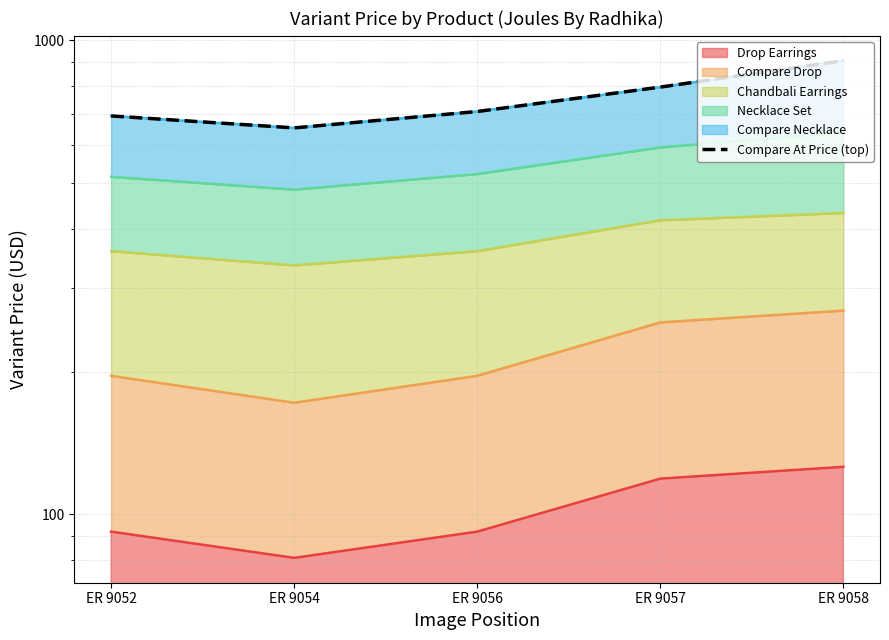

The chart shows a value of 330 at ER 9056. True or false?

False